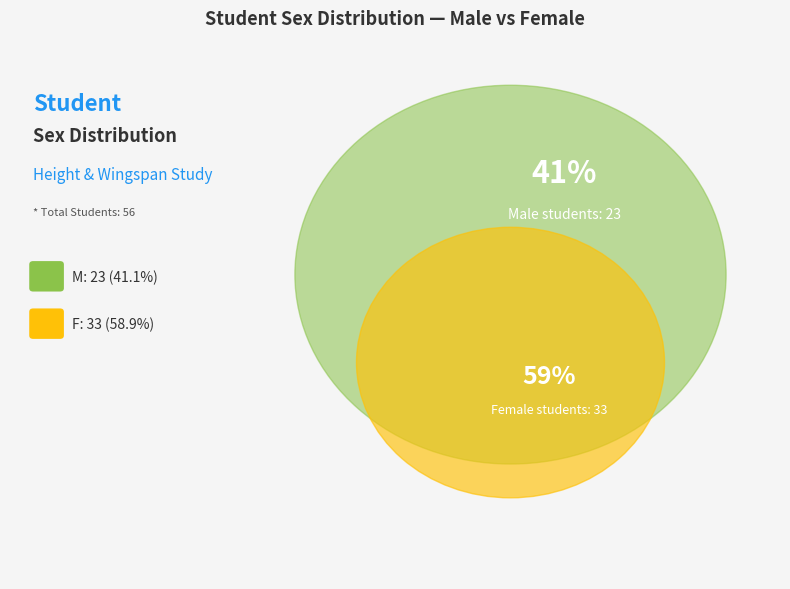

Between F and M, which is larger?

F